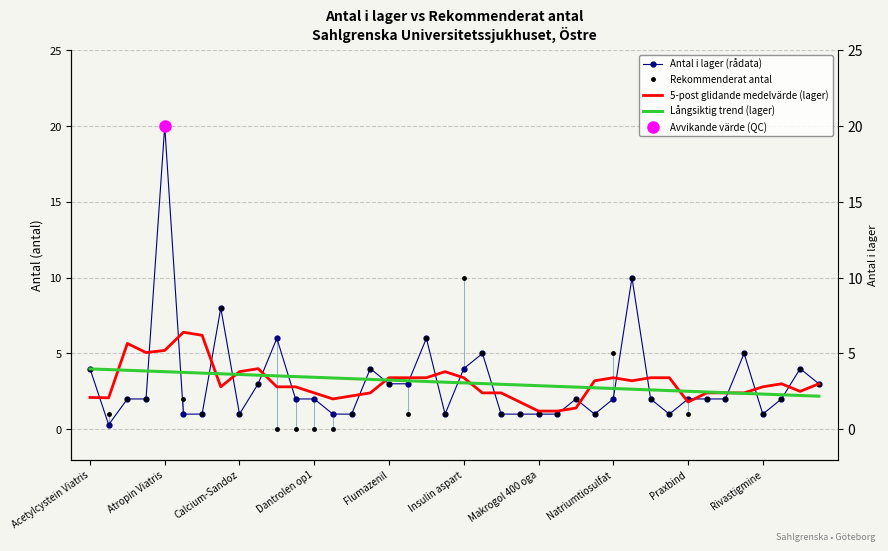

True or false: Antal i lager (rådata) has more than 2 interior local peaks.

True